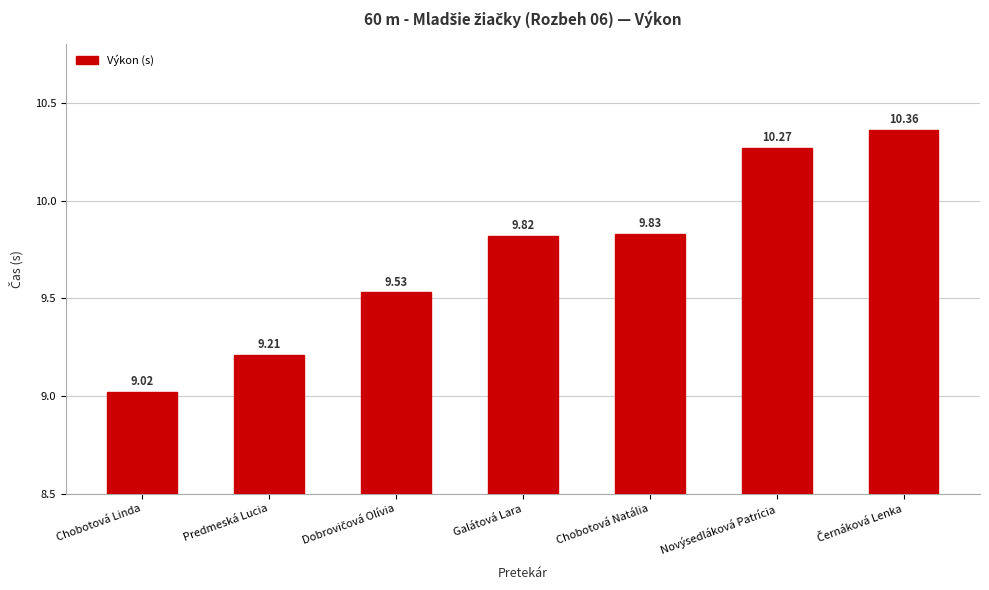

At which category does the chart reach its minimum across all series?

Chobotová Linda